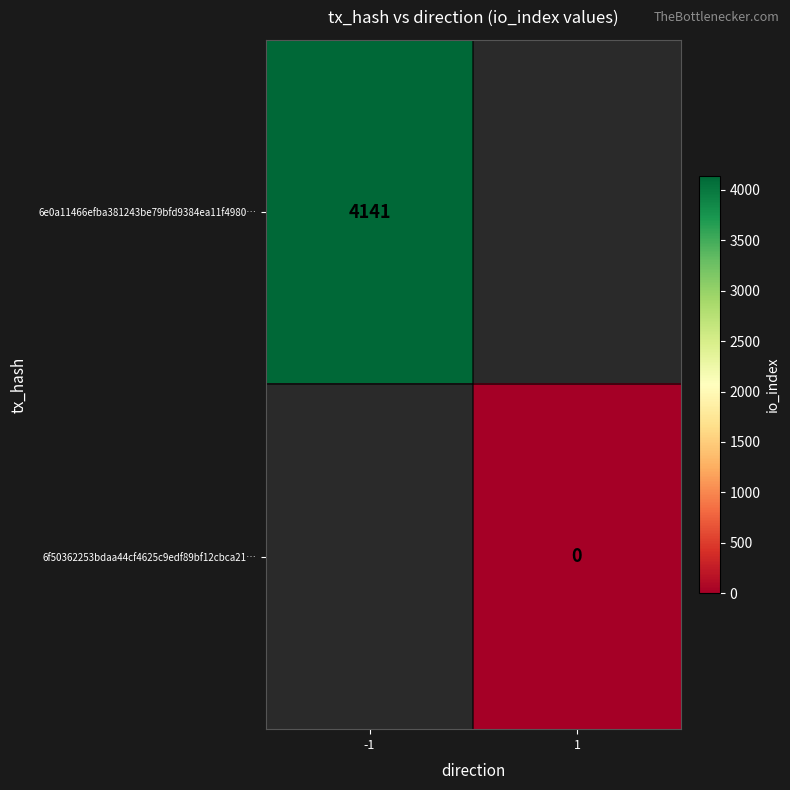

How many data points does each series have?

2